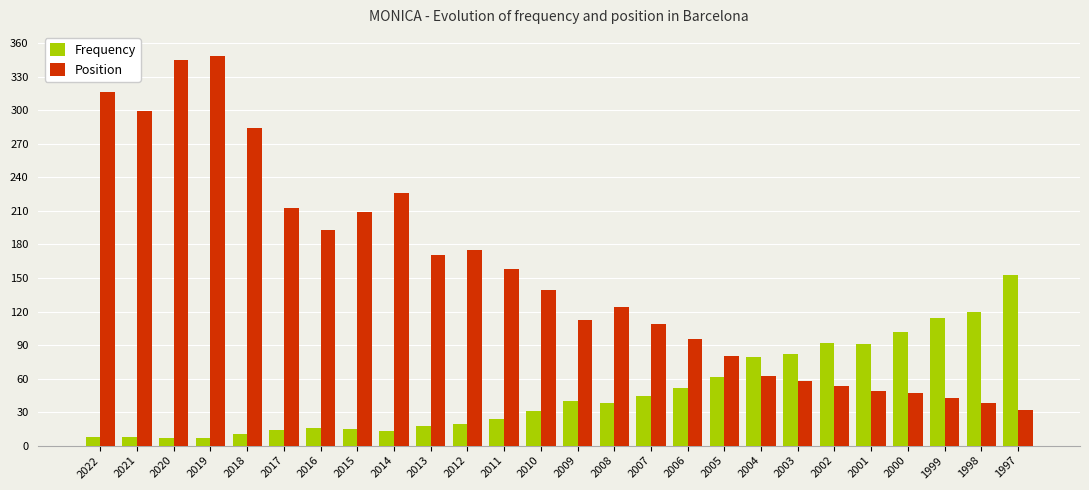

What is the minimum value shown in the chart?

7